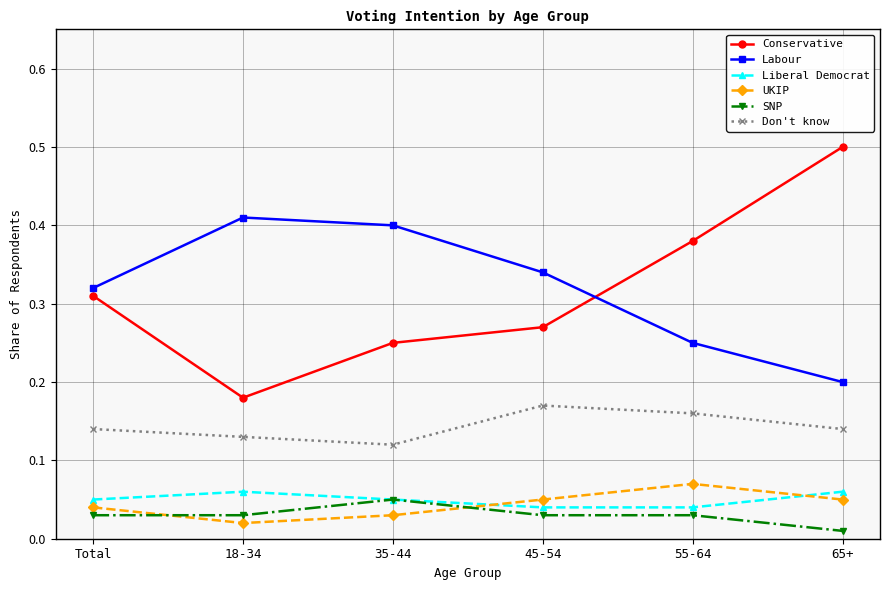

What is the greatest value displayed?

0.5